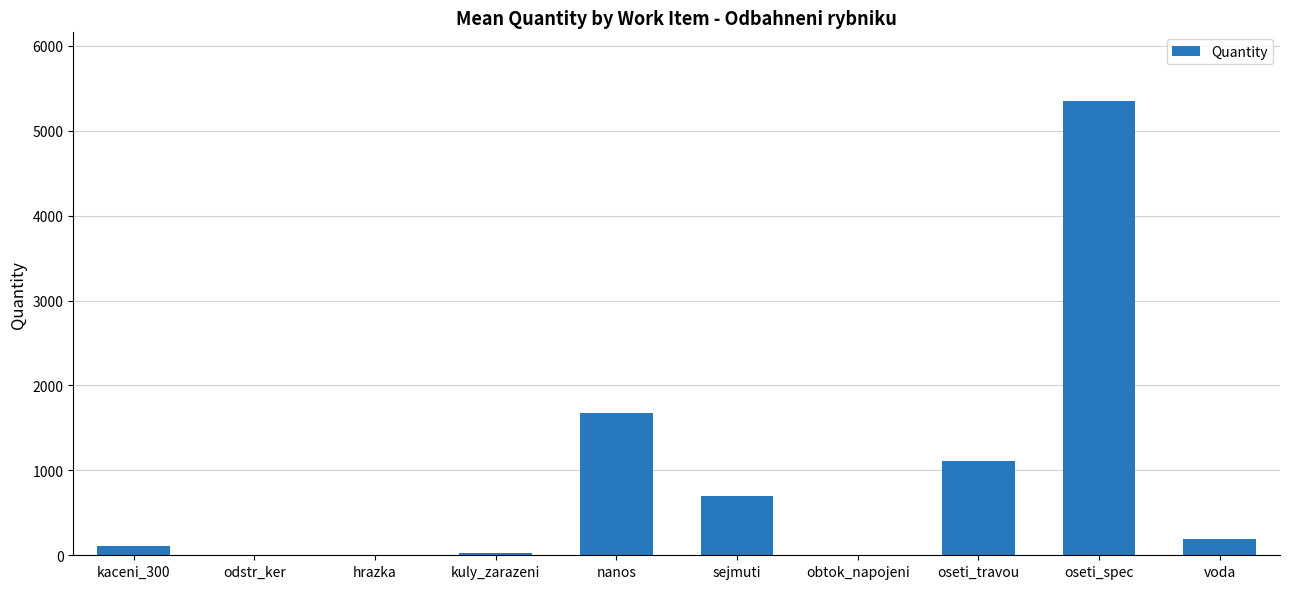

What is the greatest value displayed?

5355